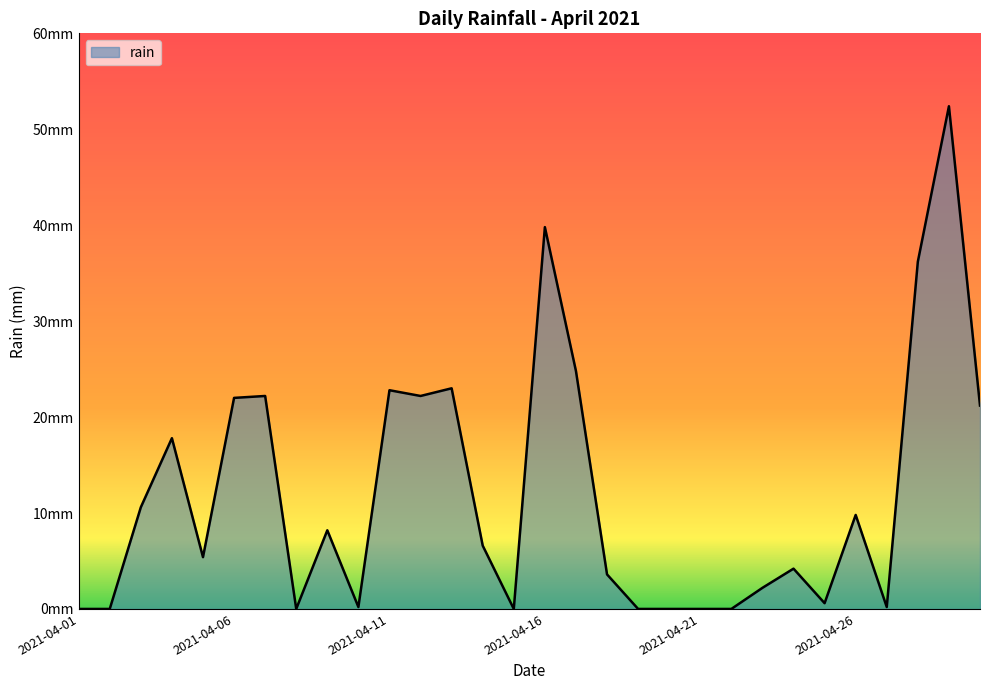

How many points are higher than both their immediate neighbors (excluding endpoints)?

9